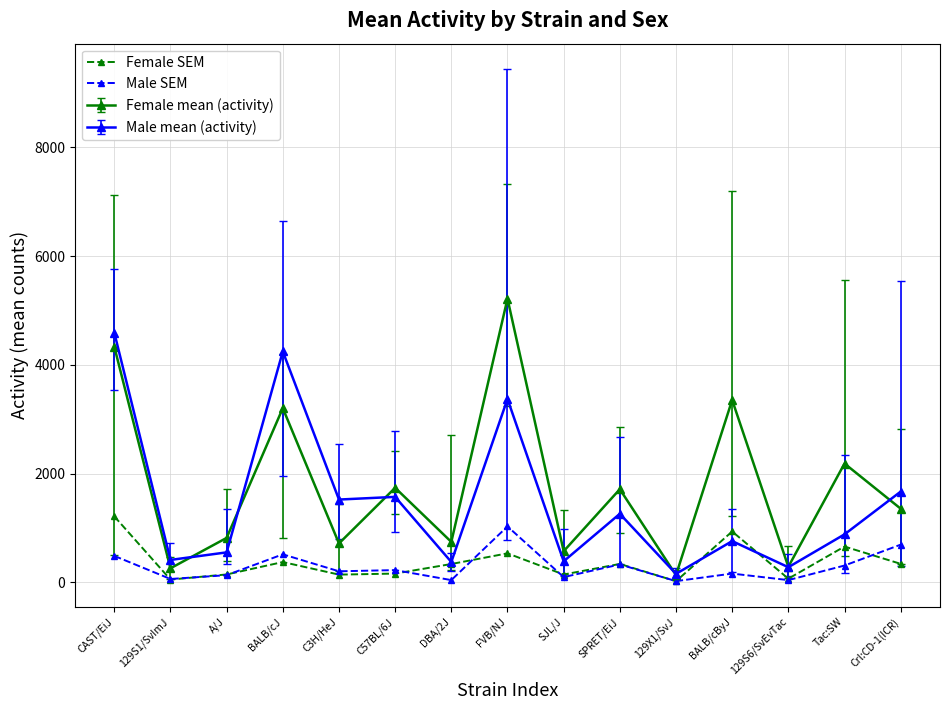

Is it true that Male SEM equals 695.0 at Crl:CD-1(ICR)?

True